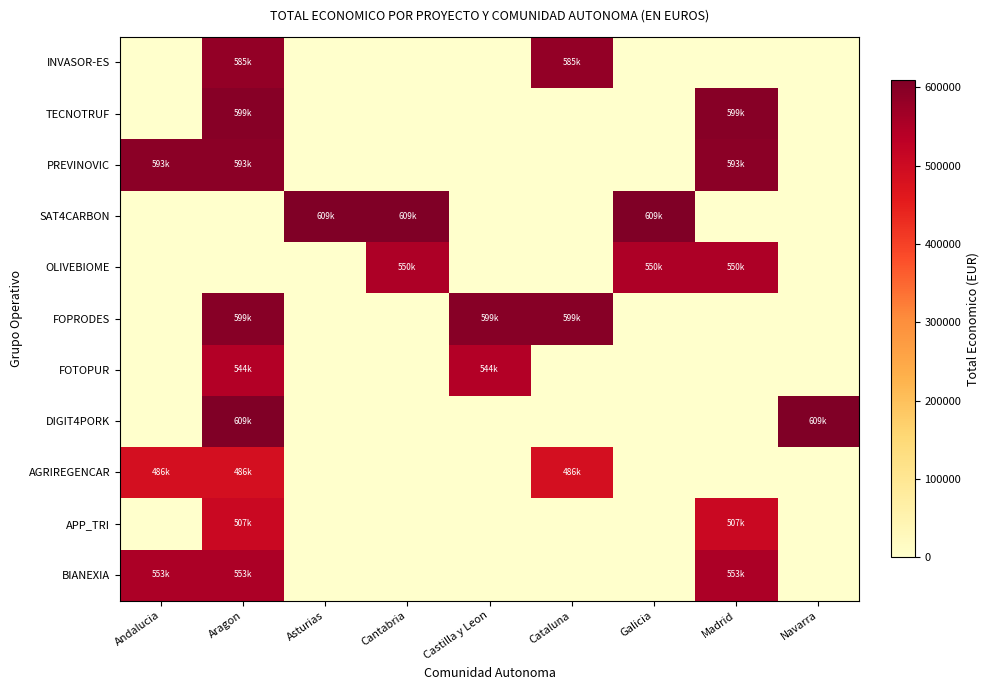

Rank the series by their maximum value, from lowest to highest.

AGRIREGENCAR, APP_TRI, FOTOPUR, OLIVEBIOME, BIANEXIA, INVASOR-ES, PREVINOVIC, TECNOTRUF, FOPRODES, SAT4CARBON, DIGIT4PORK